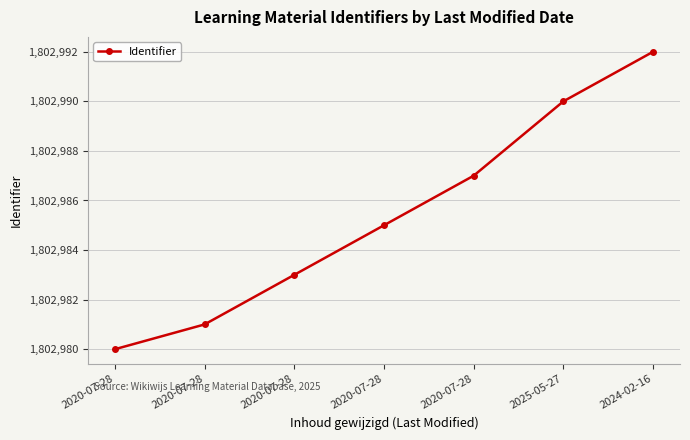

Between 2020-07-28 and 2020-07-28, which is larger?

2020-07-28